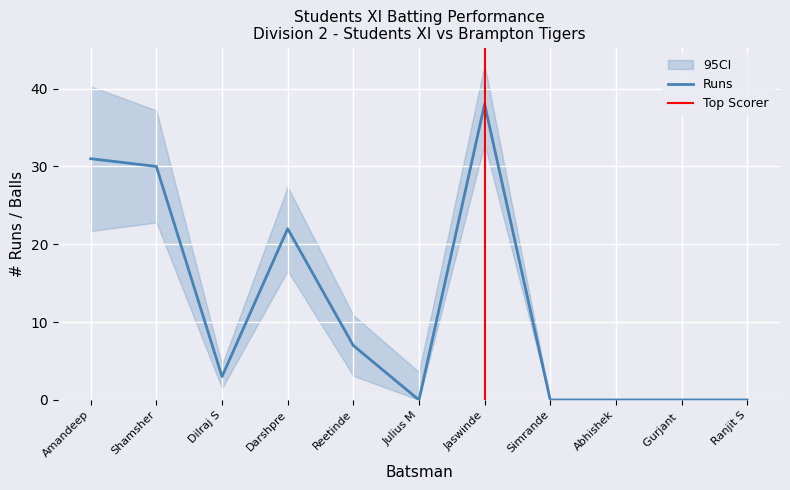

Does the chart display data point markers on the line(s)?

No